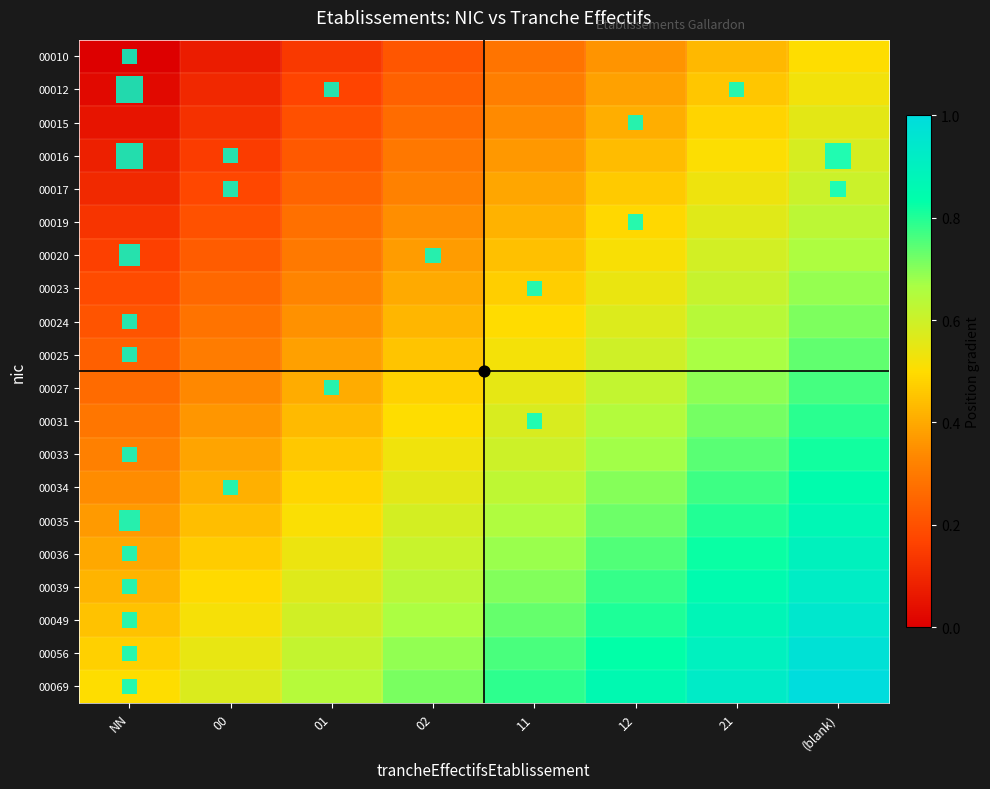

Reading right to left, list all the values displayed in this chart.

00010: (blank)=0.5	21=0.4	12=0.4	11=0.3	02=0.2	01=0.1	00=0.1	NN=0.0
00012: (blank)=0.5	21=0.5	12=0.4	11=0.3	02=0.2	01=0.2	00=0.1	NN=0.0
00015: (blank)=0.6	21=0.5	12=0.4	11=0.3	02=0.3	01=0.2	00=0.1	NN=0.1
00016: (blank)=0.6	21=0.5	12=0.4	11=0.4	02=0.3	01=0.2	00=0.2	NN=0.1
00017: (blank)=0.6	21=0.5	12=0.5	11=0.4	02=0.3	01=0.2	00=0.2	NN=0.1
00019: (blank)=0.6	21=0.6	12=0.5	11=0.4	02=0.3	01=0.3	00=0.2	NN=0.1
00020: (blank)=0.7	21=0.6	12=0.5	11=0.4	02=0.4	01=0.3	00=0.2	NN=0.2
00023: (blank)=0.7	21=0.6	12=0.5	11=0.5	02=0.4	01=0.3	00=0.3	NN=0.2
00024: (blank)=0.7	21=0.6	12=0.6	11=0.5	02=0.4	01=0.4	00=0.3	NN=0.2
00025: (blank)=0.7	21=0.7	12=0.6	11=0.5	02=0.5	01=0.4	00=0.3	NN=0.2
00027: (blank)=0.8	21=0.7	12=0.6	11=0.5	02=0.5	01=0.4	00=0.3	NN=0.3
00031: (blank)=0.8	21=0.7	12=0.6	11=0.6	02=0.5	01=0.4	00=0.4	NN=0.3
00033: (blank)=0.8	21=0.7	12=0.7	11=0.6	02=0.5	01=0.5	00=0.4	NN=0.3
00034: (blank)=0.8	21=0.8	12=0.7	11=0.6	02=0.6	01=0.5	00=0.4	NN=0.3
00035: (blank)=0.9	21=0.8	12=0.7	11=0.7	02=0.6	01=0.5	00=0.4	NN=0.4
00036: (blank)=0.9	21=0.8	12=0.8	11=0.7	02=0.6	01=0.5	00=0.5	NN=0.4
00039: (blank)=0.9	21=0.8	12=0.8	11=0.7	02=0.6	01=0.6	00=0.5	NN=0.4
00049: (blank)=0.9	21=0.9	12=0.8	11=0.7	02=0.7	01=0.6	00=0.5	NN=0.4
00056: (blank)=1.0	21=0.9	12=0.8	11=0.8	02=0.7	01=0.6	00=0.5	NN=0.5
00069: (blank)=1.0	21=0.9	12=0.9	11=0.8	02=0.7	01=0.6	00=0.6	NN=0.5